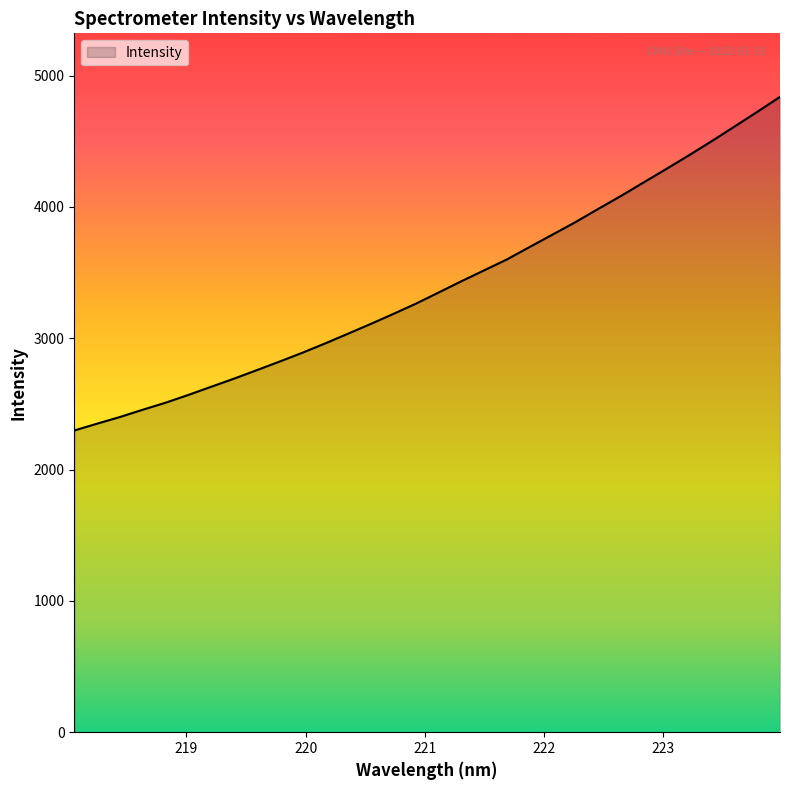

How many lines are shown in the chart?

1